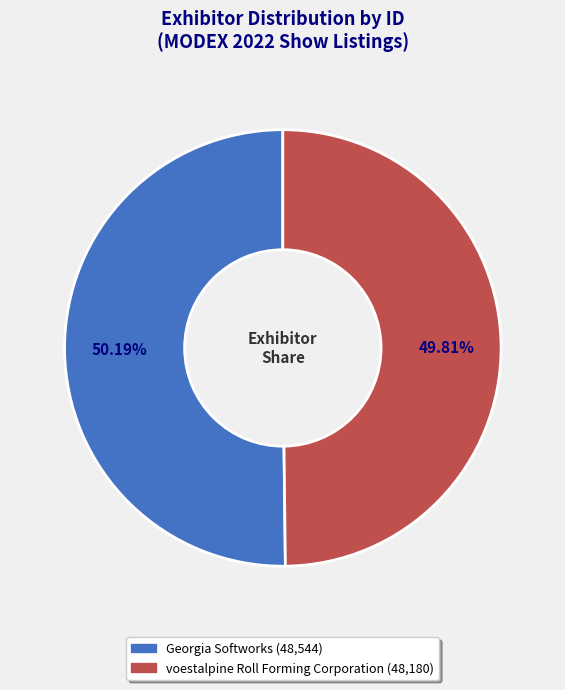

How many slices are in this pie chart?

2